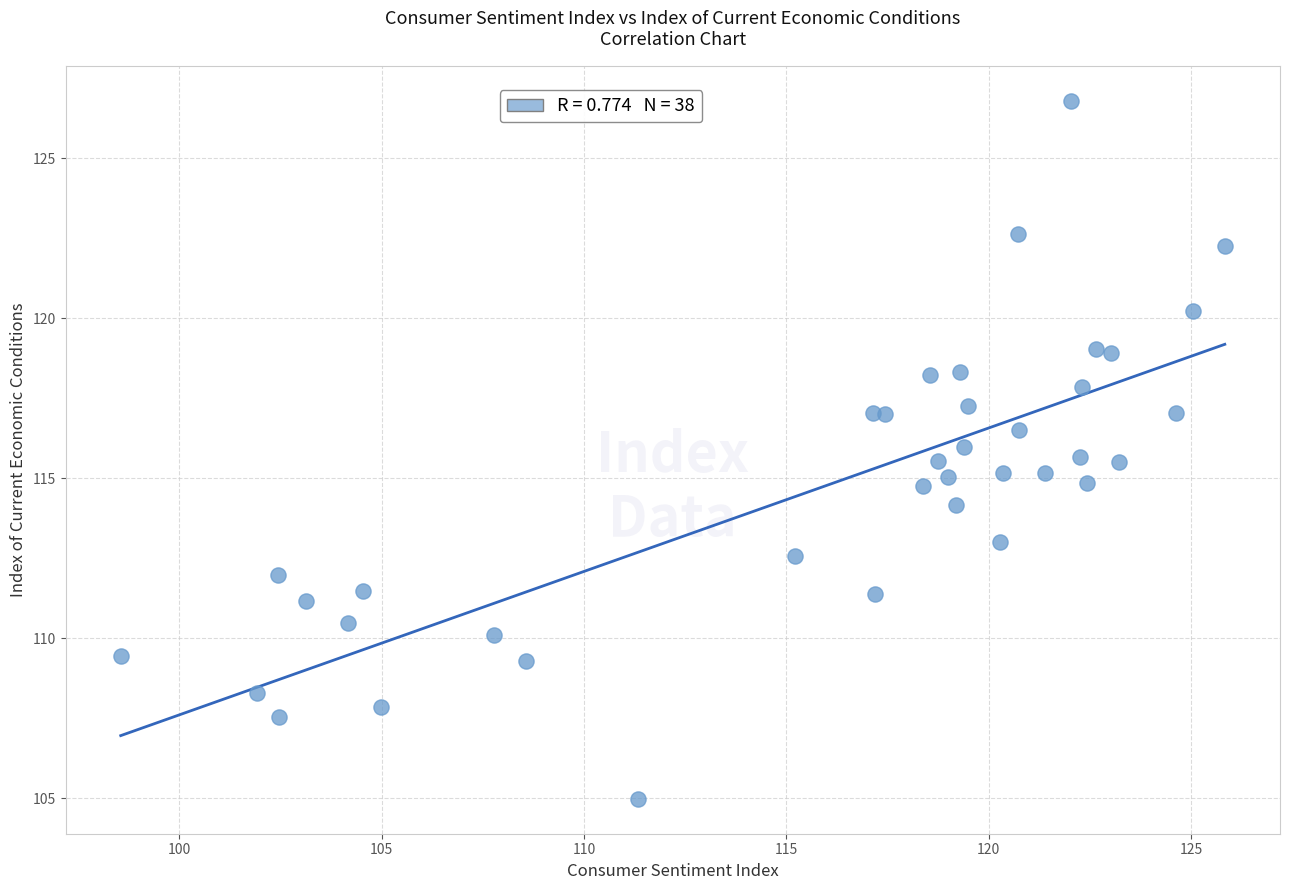

What is the range of Y values (max minus min)?

21.8